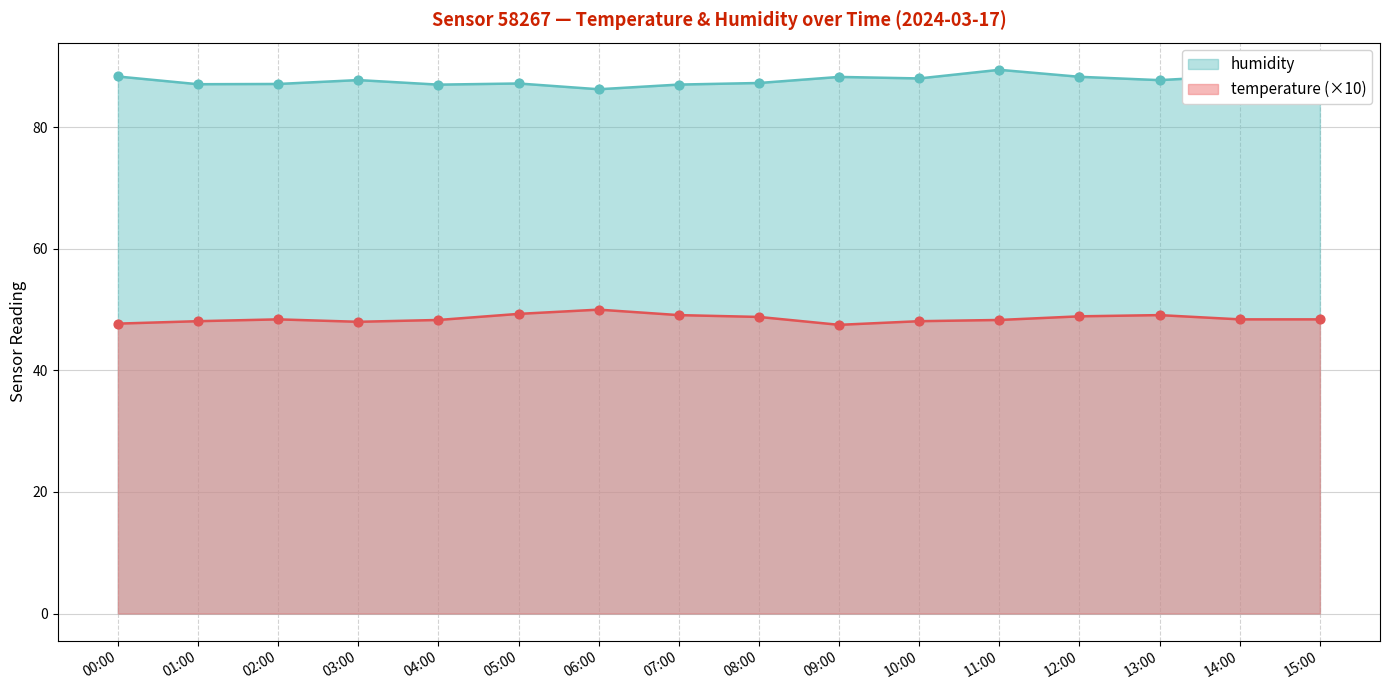

Which series has the widest spread of Y values?

humidity